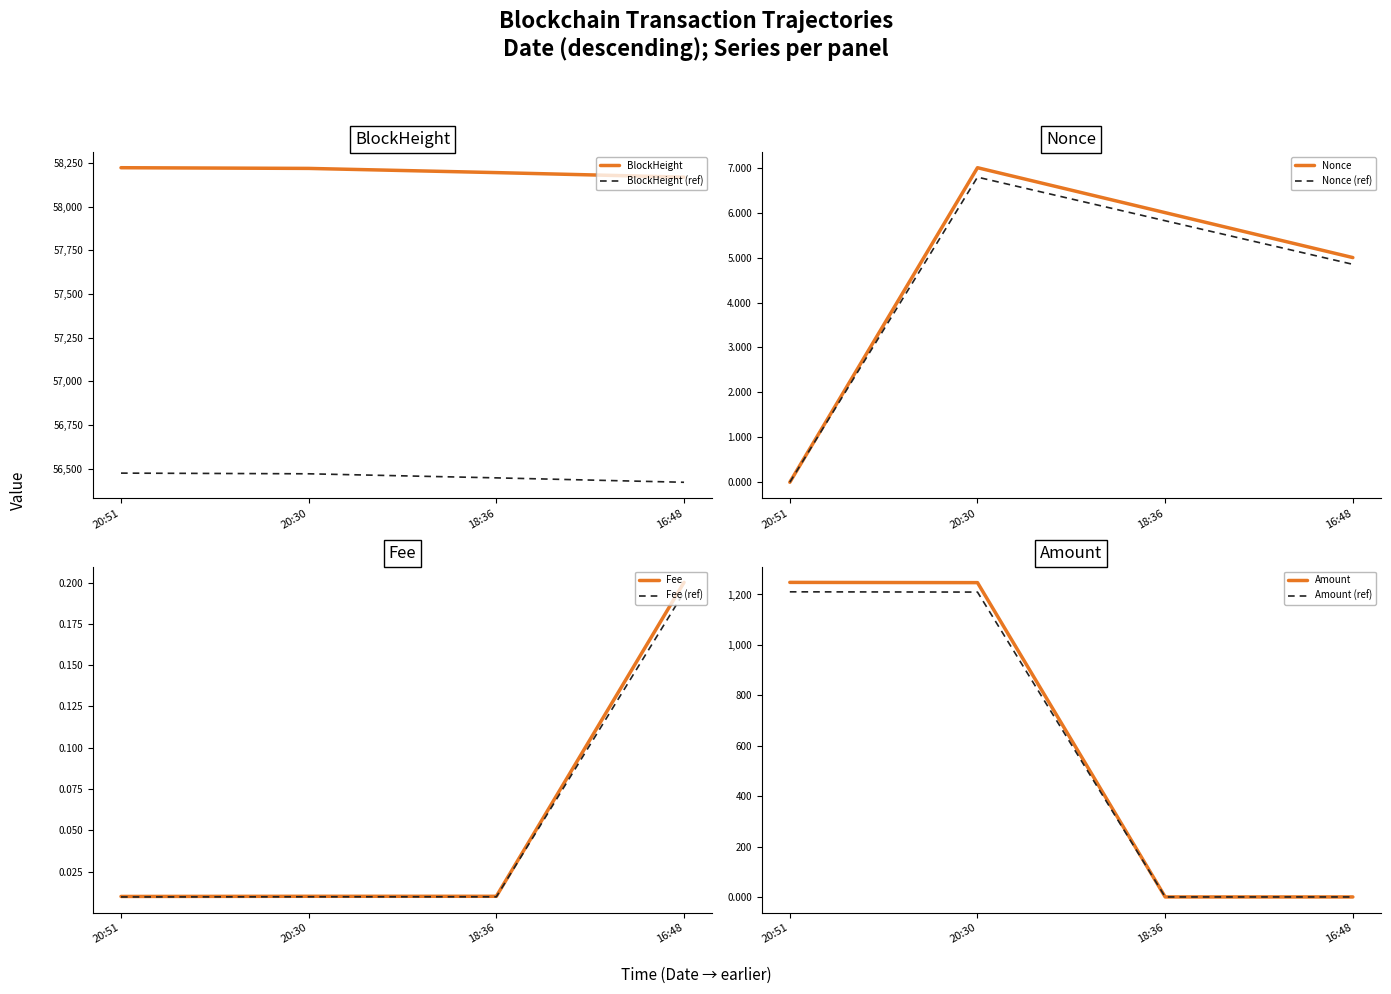

Which series has the largest total across all categories?

BlockHeight